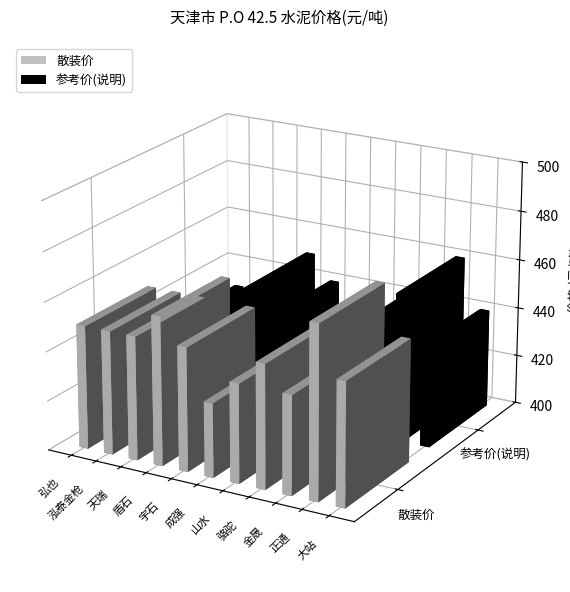

True or false: 参考价(说明) has a value of 430 at 山水.

True